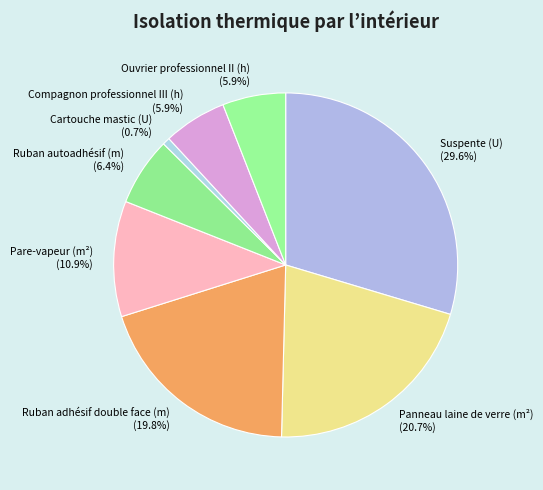

Is there any slice that represents more than half of the pie?

No